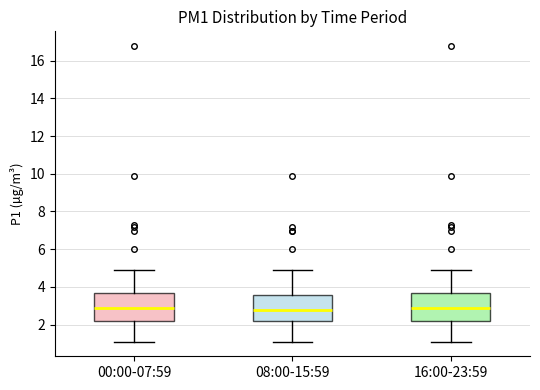

Where does the lower whisker of the box for 00:00-07:59 end on the y-axis? The values are not printed on the chart, so give them approximately, as read against the axis.

1.2